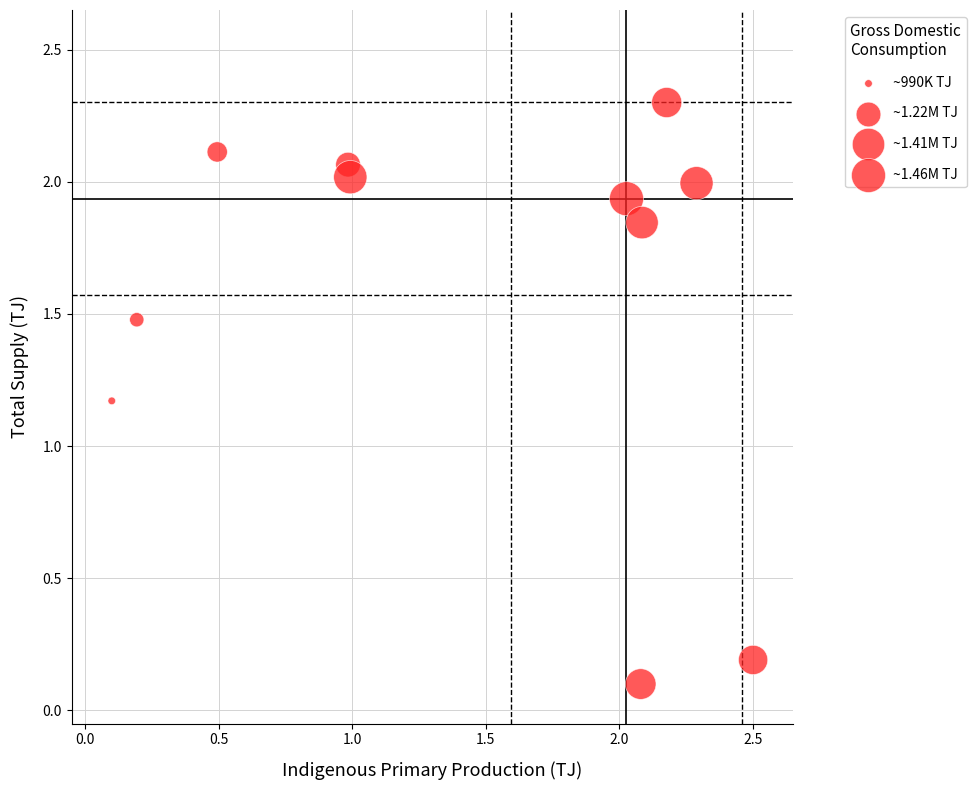

What is the range of Y values (max minus min)?

2.2